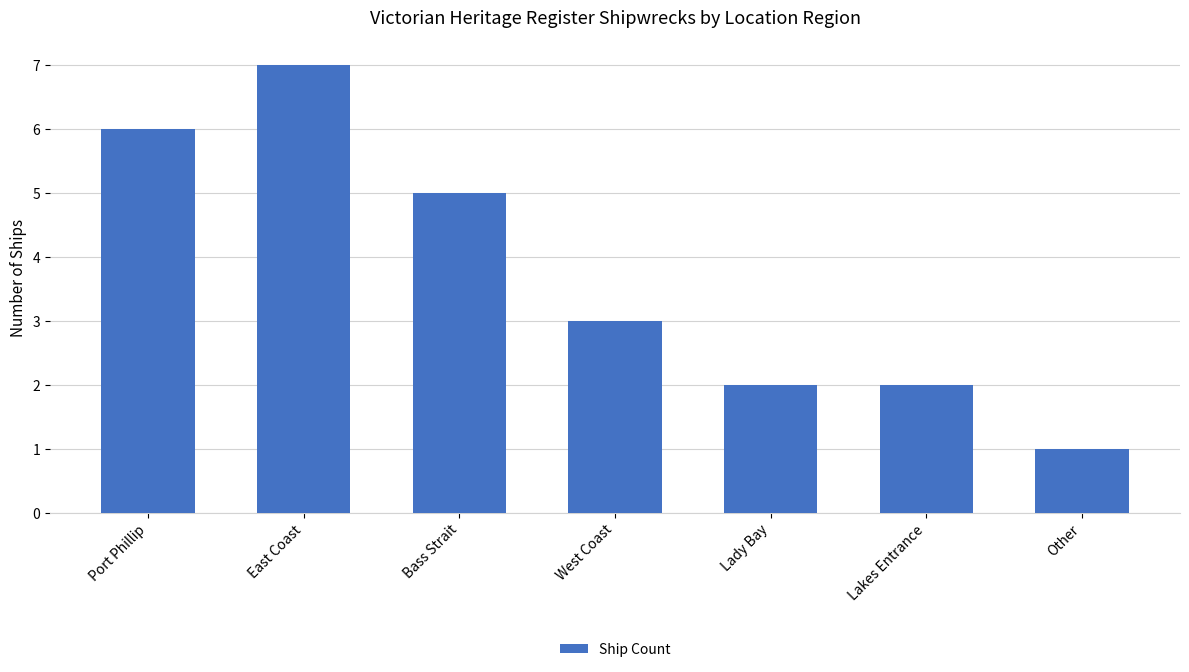

What is the change in value from Lakes Entrance to Other?

-1